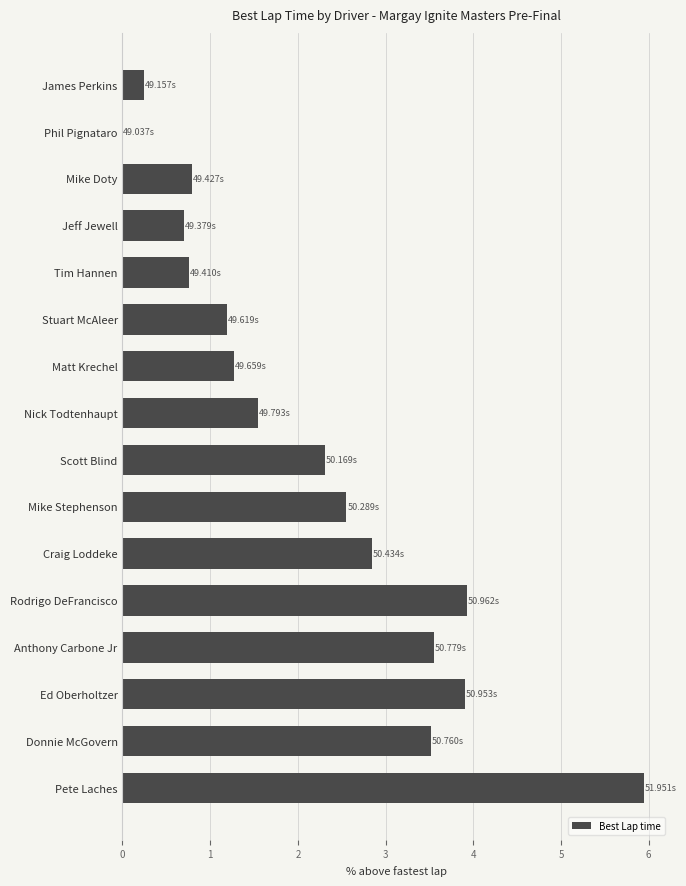

How many data points are above 2?

8